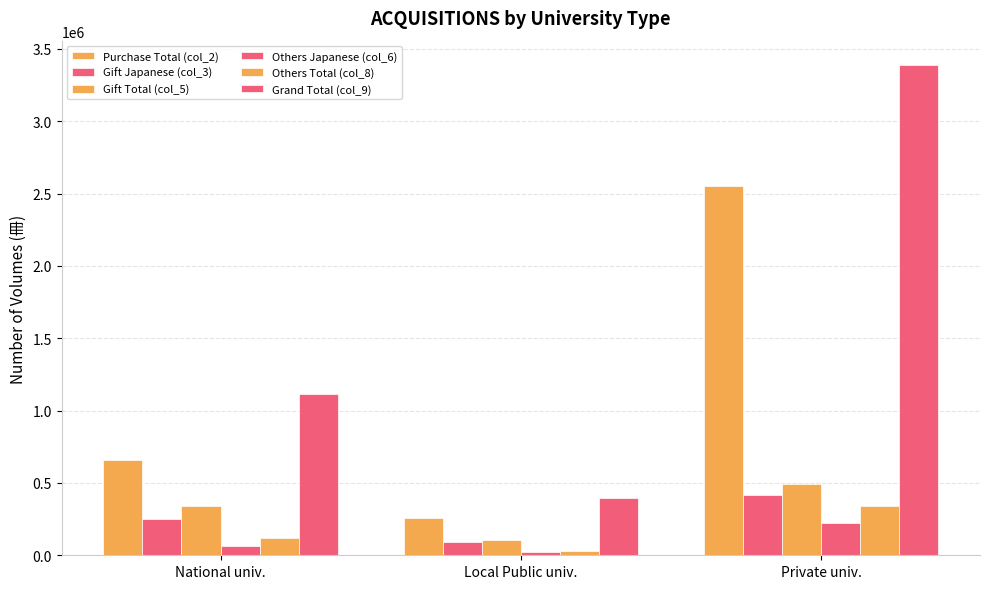

Where does the Others Total (col_8) series first go above 120148?

Private univ.